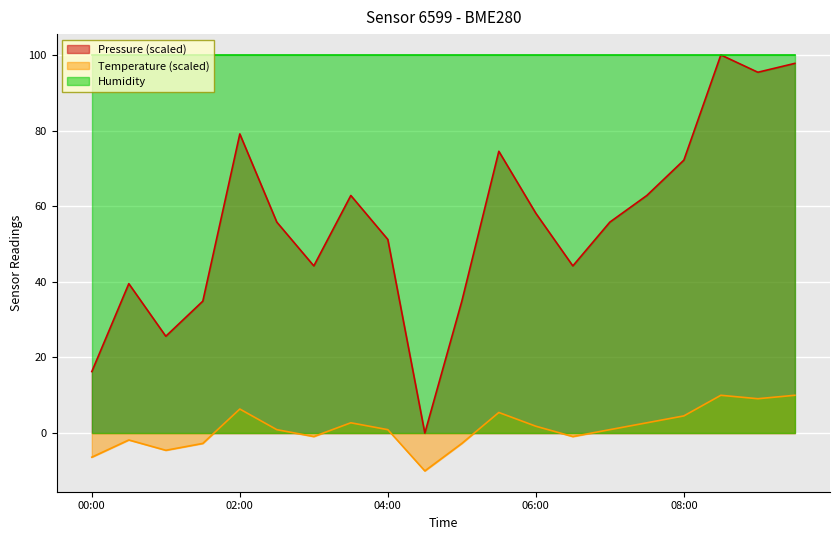

What position from the right is 05:00?

10